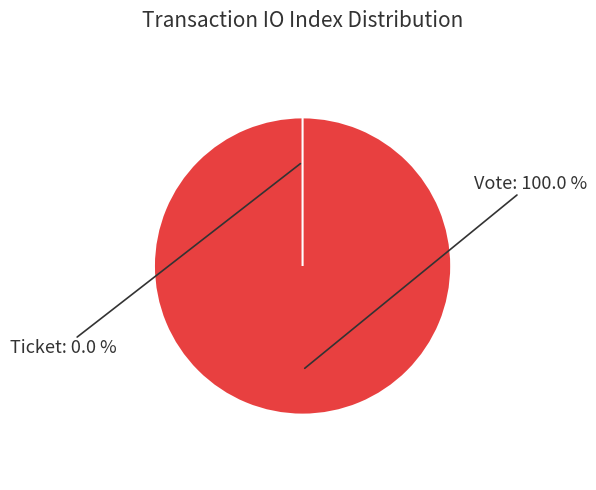

How many slices are in this pie chart?

2